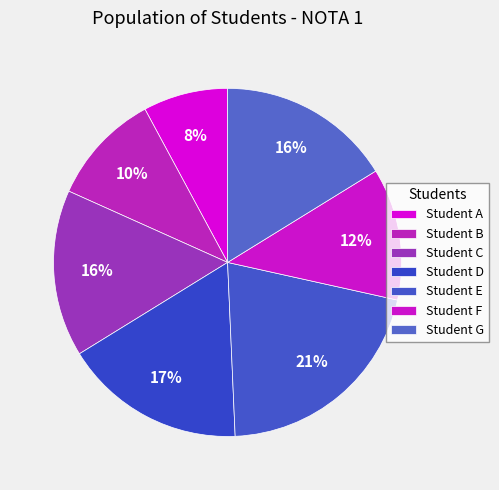

To the nearest percent, what is the difference between the largest and smallest slice percentages?

13%